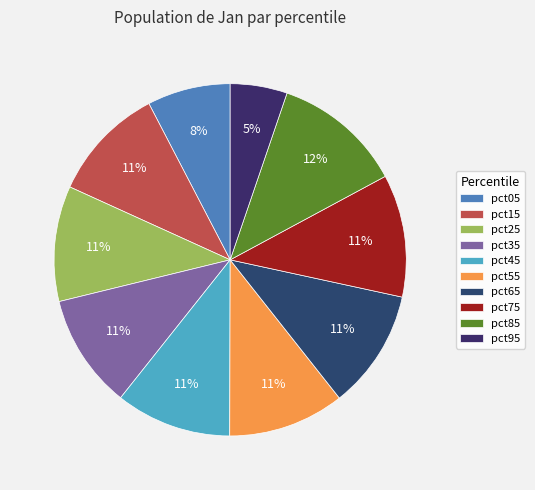

Is there a majority slice in this chart?

No